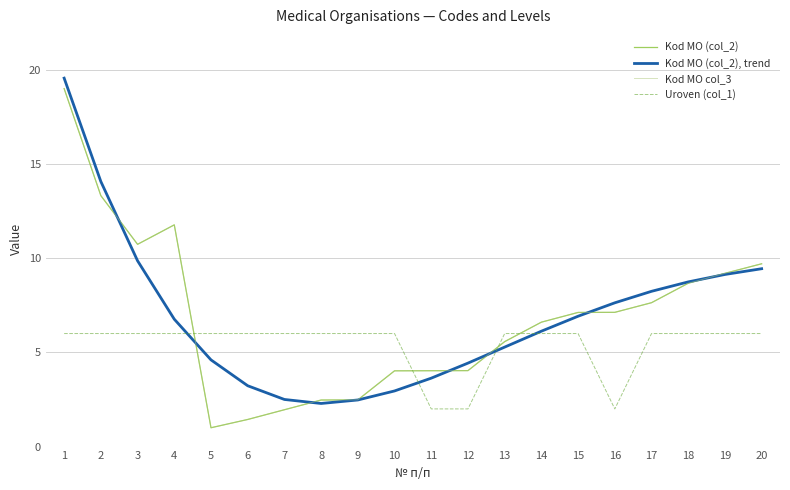

Where do Uroven (col_1) and Kod MO col_3 first cross each other?

4 and 5